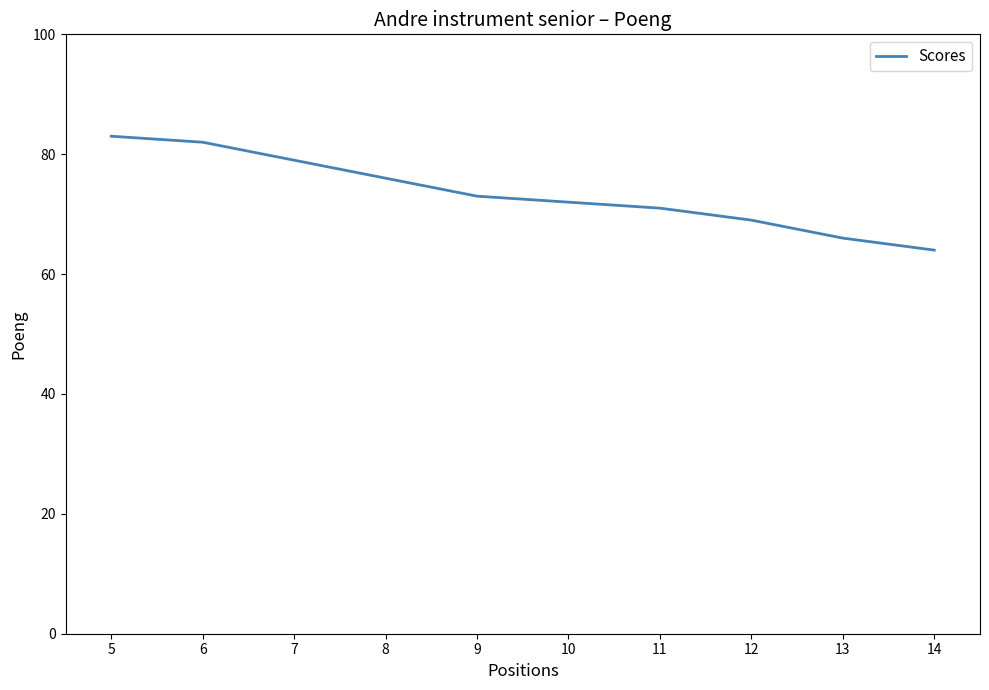

Count the values in the range 69 to 79.

6